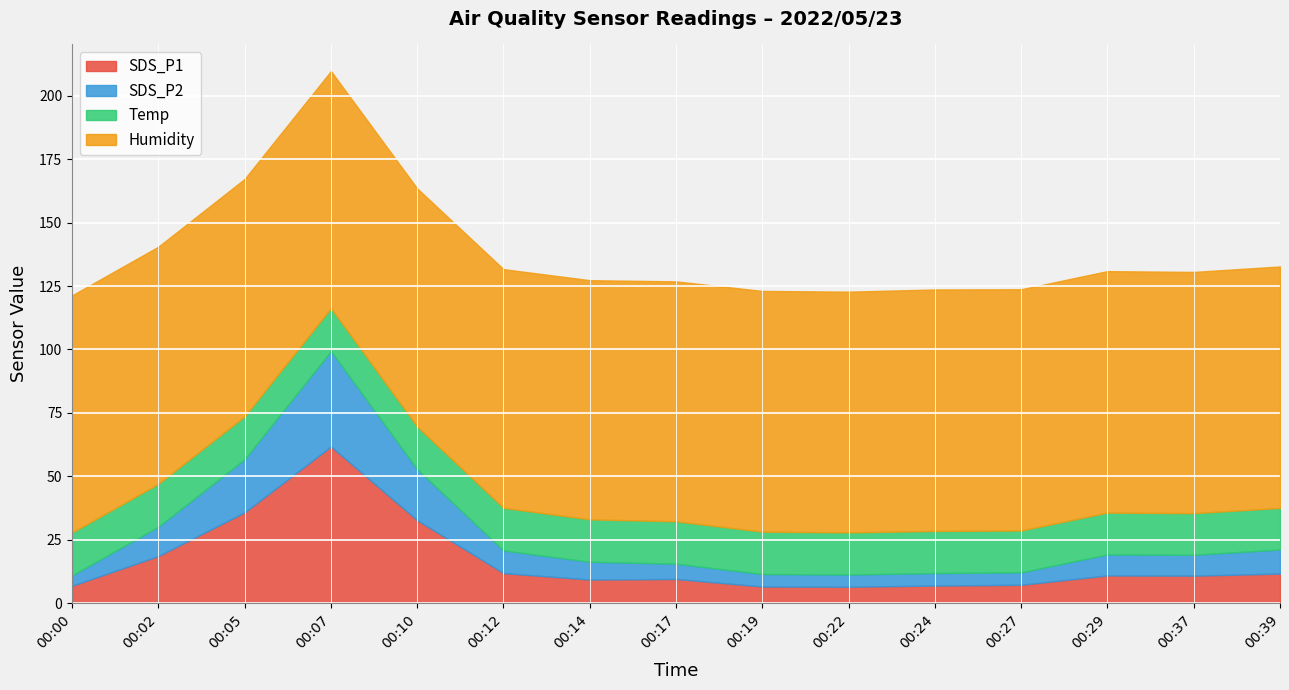

True or false: Humidity and SDS_P1 cross at least once.

False